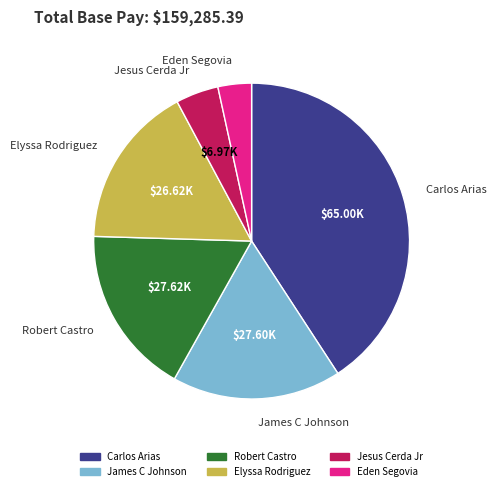

Do Eden Segovia and James C Johnson together represent more than half of the pie?

No